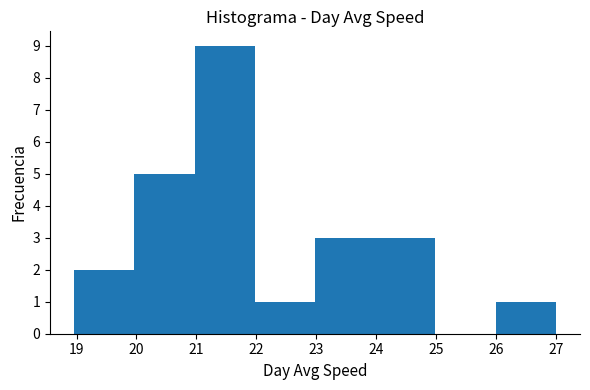

Reading left to right, list every bar in this chart as the range it spans on the x-axis followed by its height. Neither the bar edges nor the heights are printed on the chart, so give them approximately, as read against the axes.

19 to 20: 2
20 to 21: 5
21 to 22: 9
22 to 23: 1
23 to 24: 3
24 to 25: 3
25 to 26: 0
26 to 27: 1